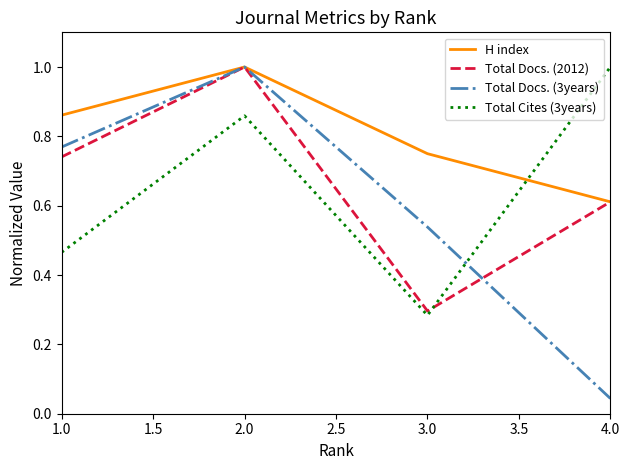

List the labels in order of Total Docs. (3years) value, largest first.

2.0, 1.0, 3.0, 4.0